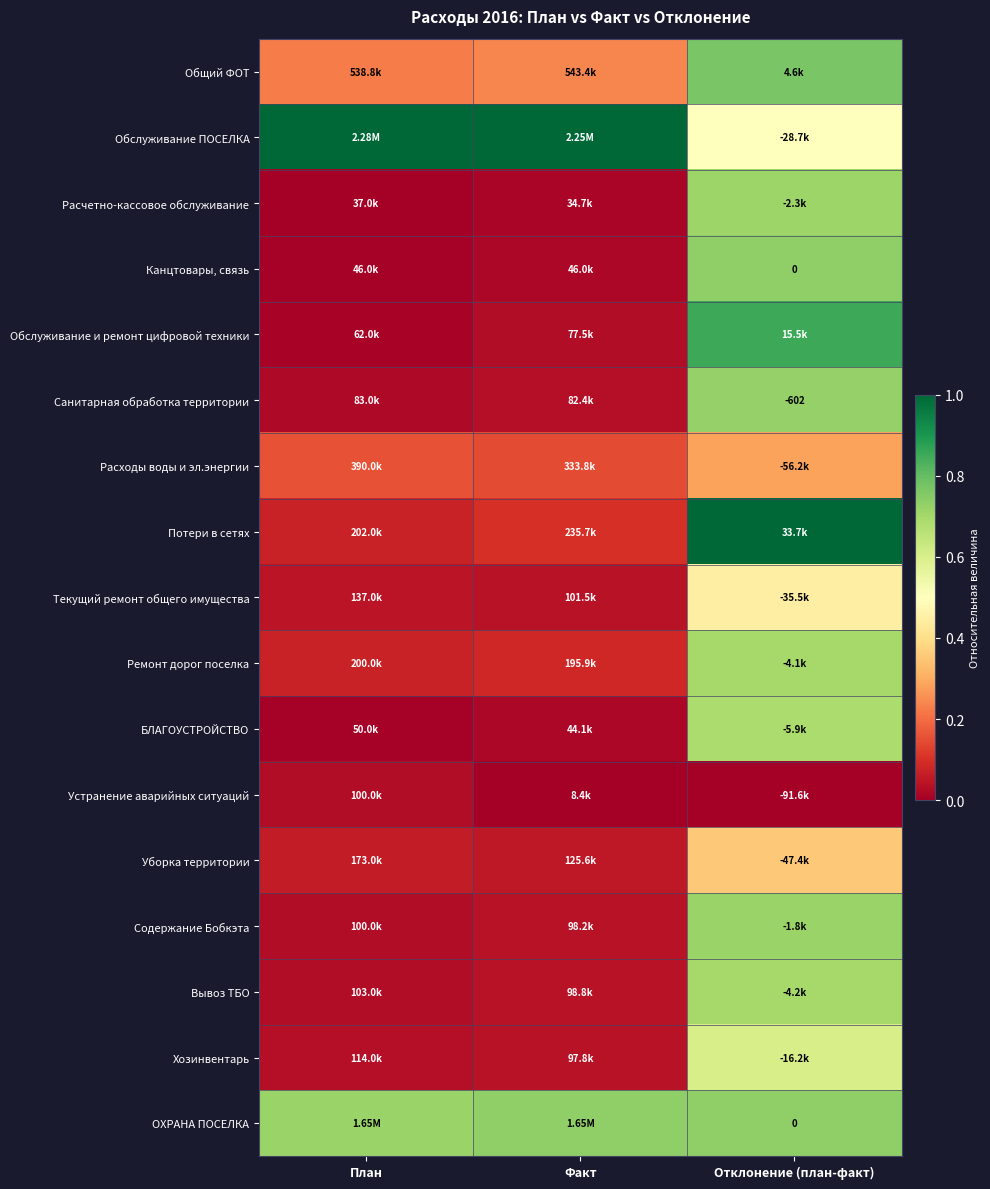

How many data points does each series have?

3